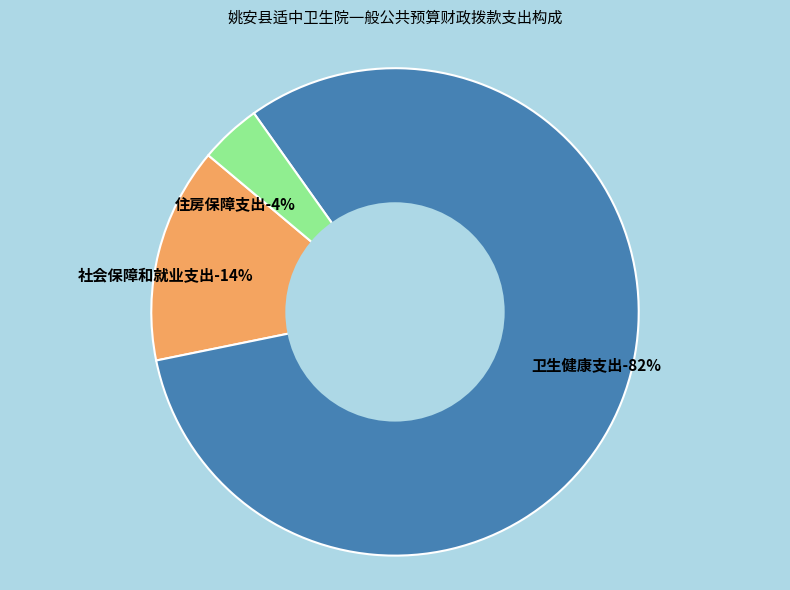

True or false: 卫生健康支出 accounts for 82% of the total.

True